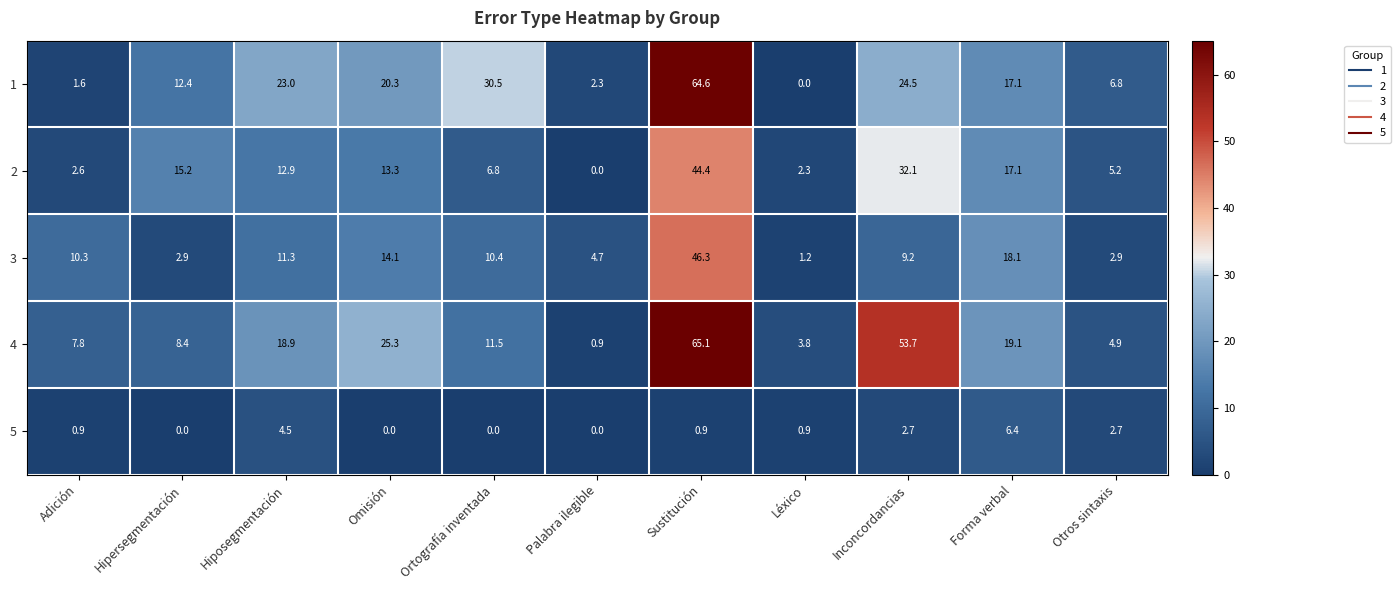

At which category does the chart reach its peak across all series?

Sustitución